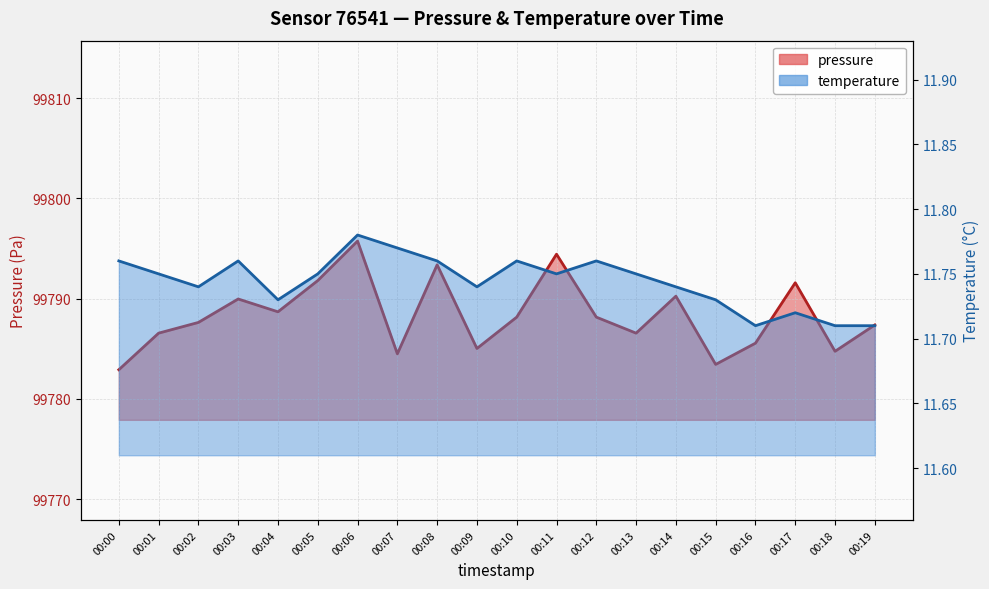

How many values in the pressure series exceed 99788?

10